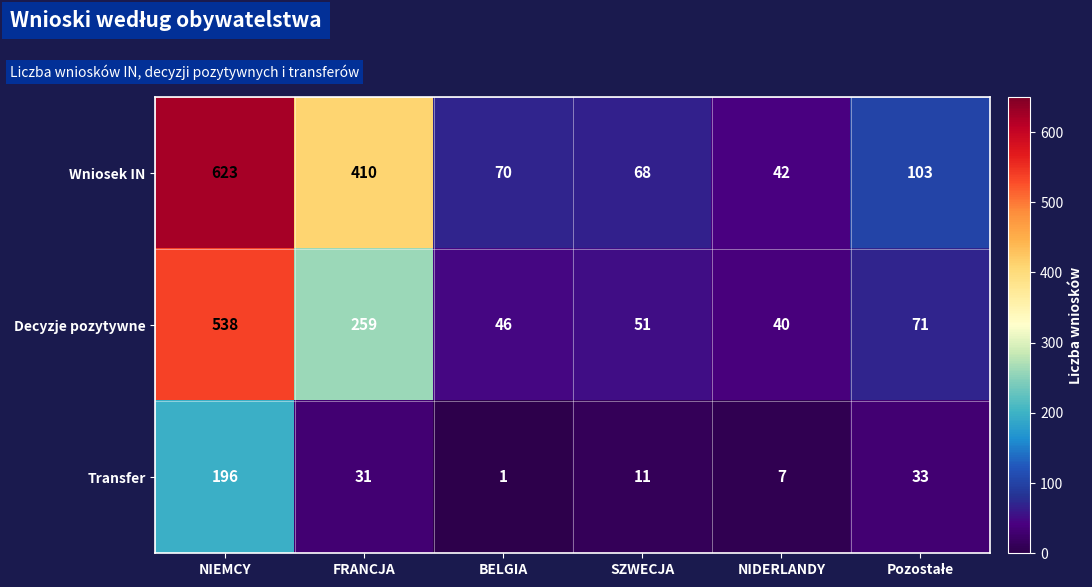

At SZWECJA, list the series in order from smallest to largest.

Transfer, Decyzje pozytywne, Wniosek IN